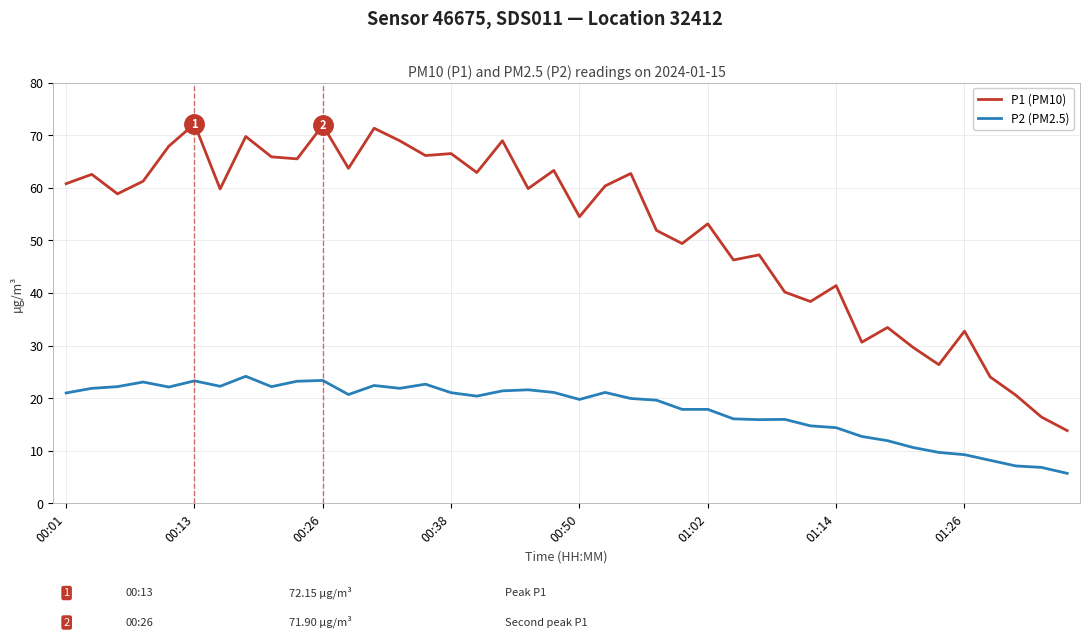

Rank the series by their maximum value, from highest to lowest.

P1 (PM10), P2 (PM2.5)